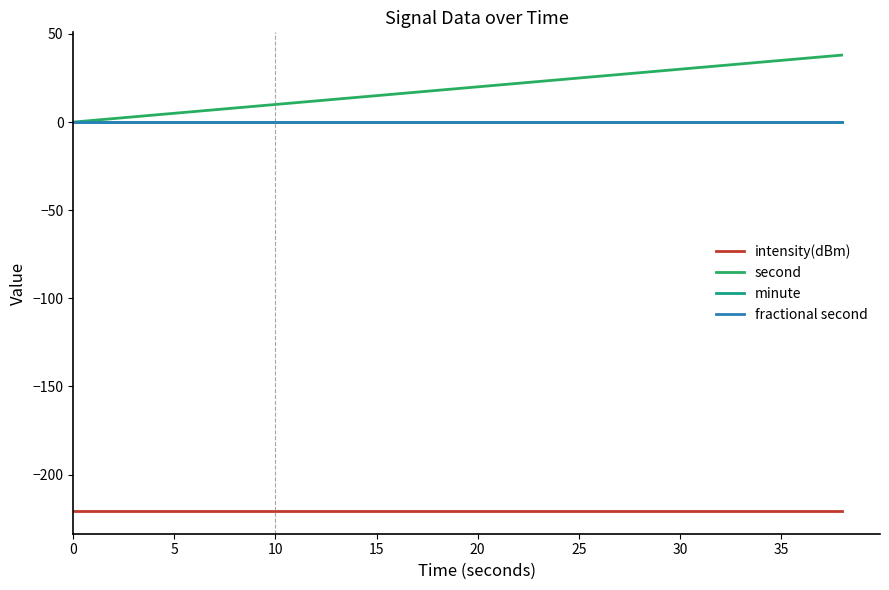

Is this an area chart (filled region under the line)?

No